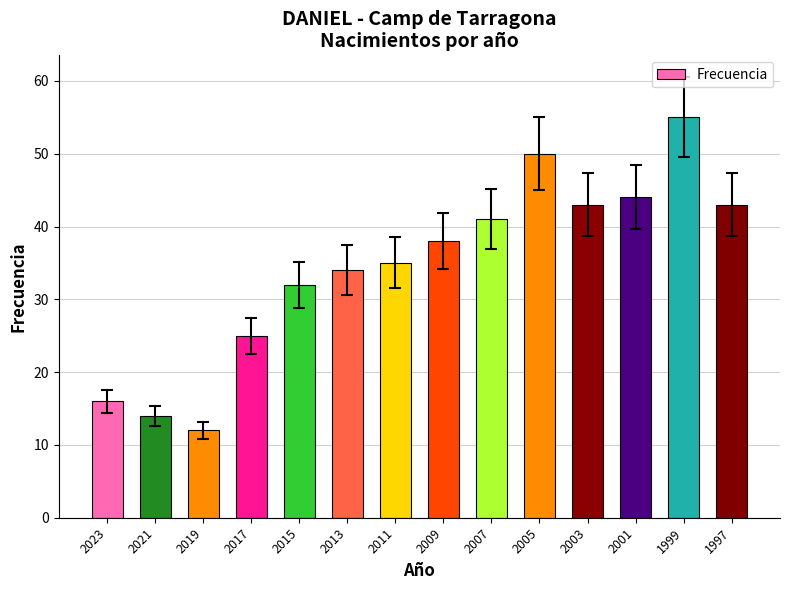

Is it true that the value at 2011 is 35?

True